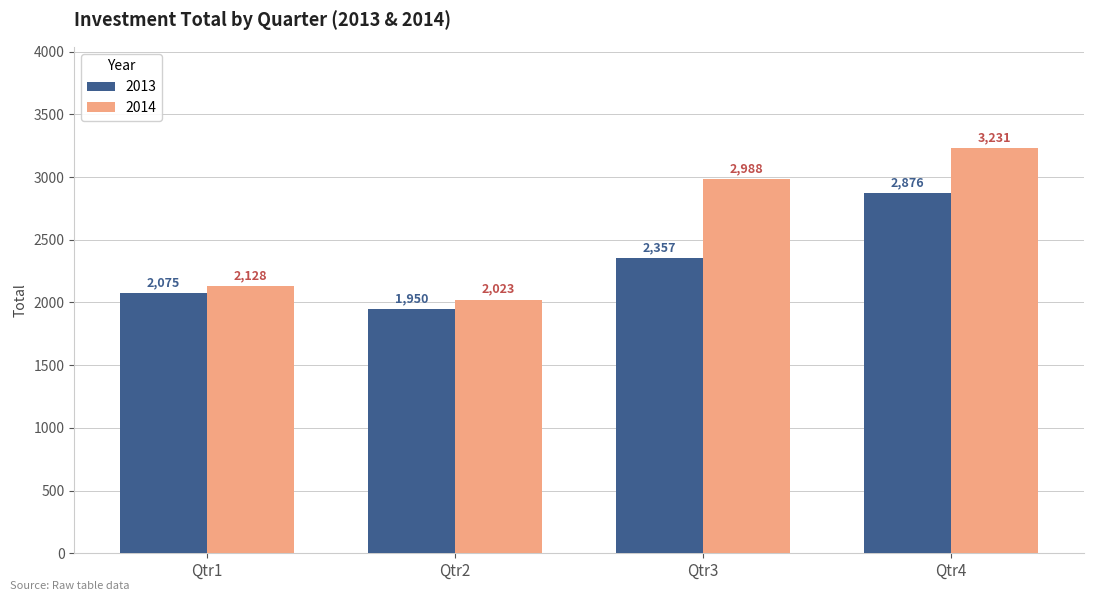

What is the value of the 2014 bar at the 2nd from the left?

2023.0